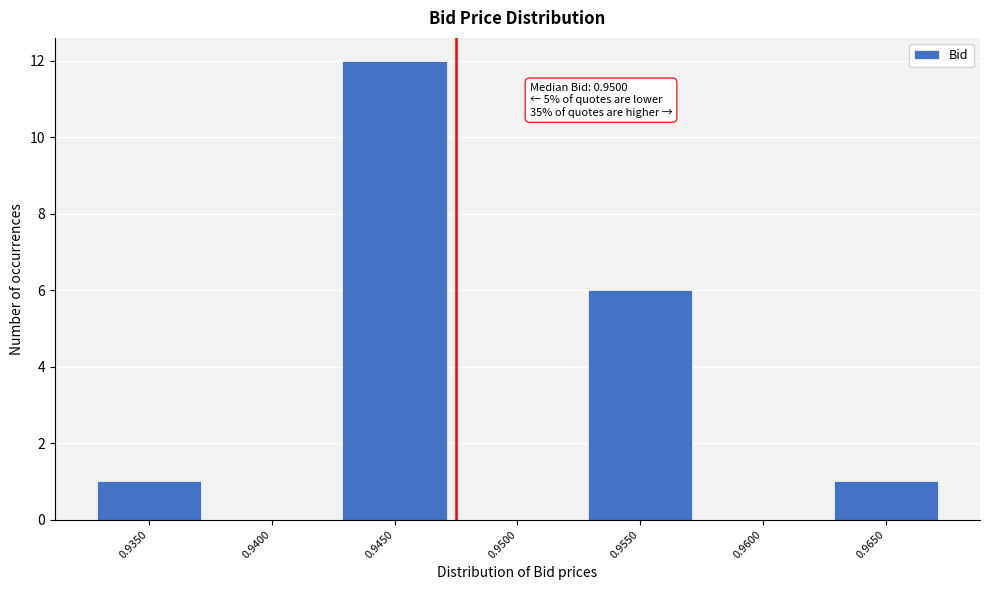

Reading left to right, extract all data points from this chart.

0.9350=1	0.9400=0	0.9450=12	0.9500=0	0.9550=6	0.9600=0	0.9650=1